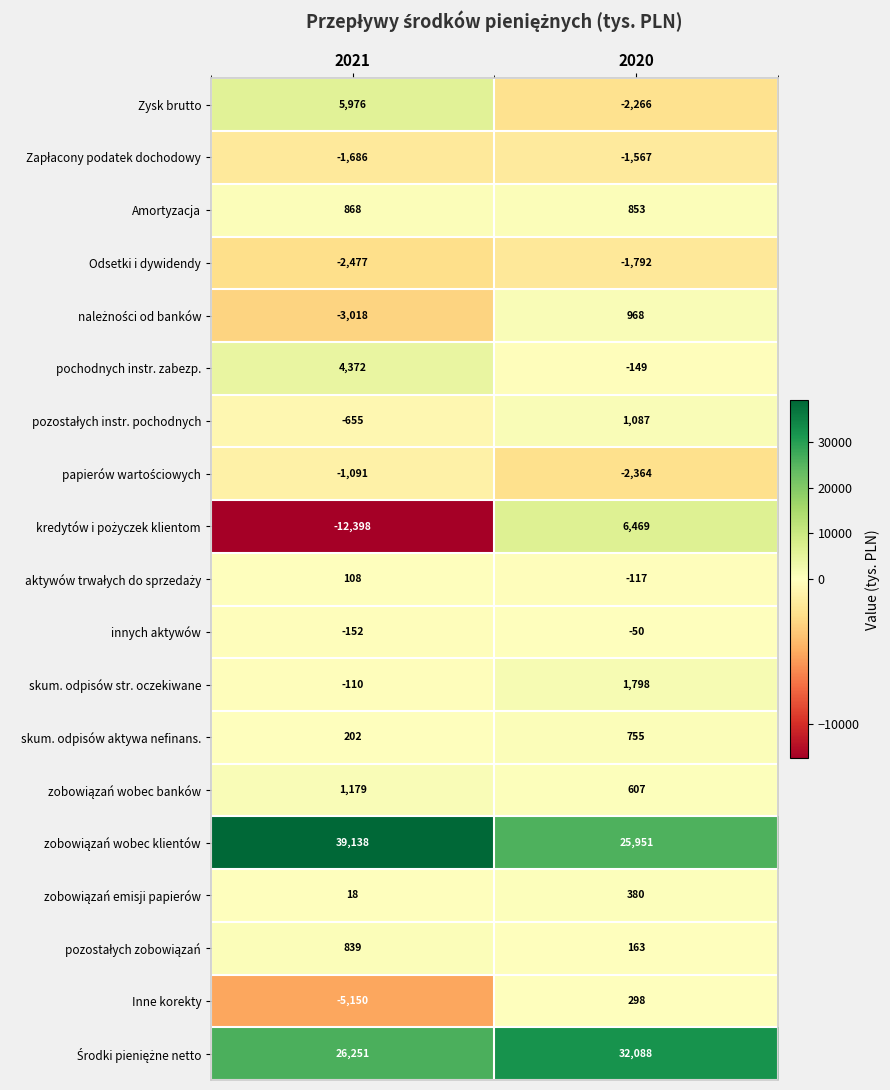

Rank the categories by pochodnych instr. zabezp. value from lowest to highest.

2020, 2021